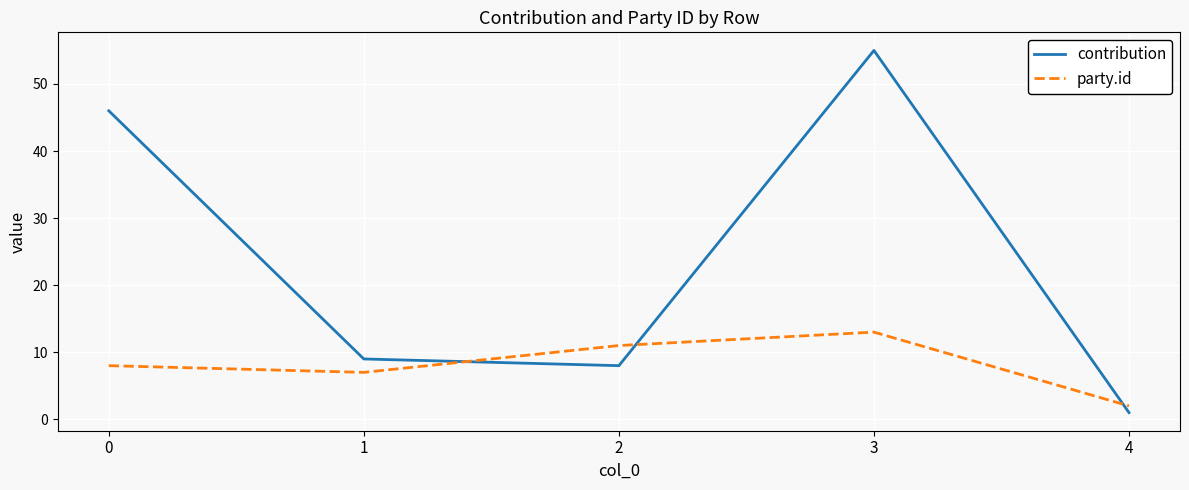

How many lines are shown in the chart?

2